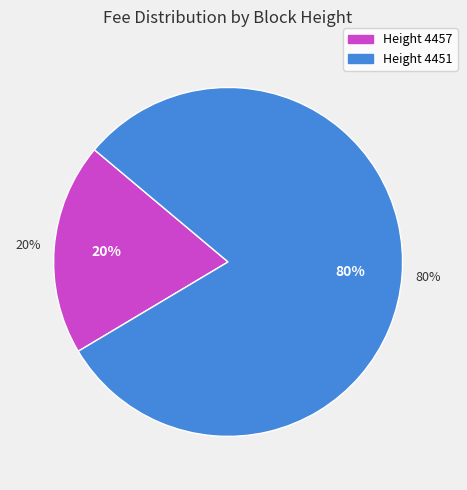

What portion of the pie excludes 4457?

80.3%